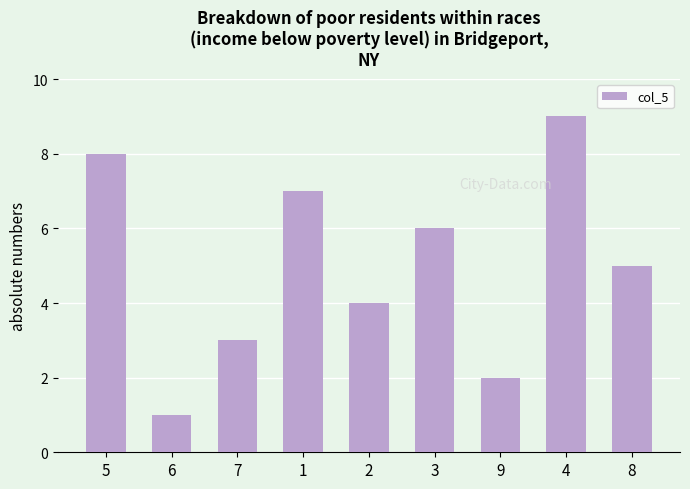

Reading left to right, what are all the values shown in this chart?

8	1	3	7	4	6	2	9	5